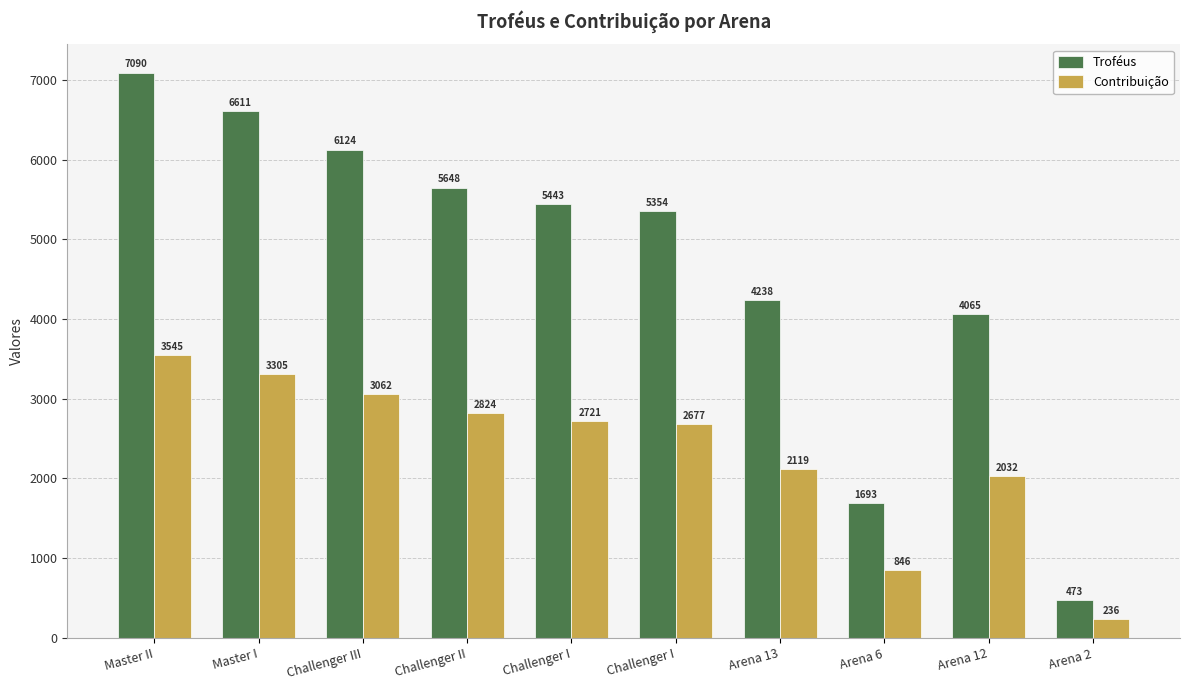

What are all the series names shown in the legend?

Troféus, Contribuição